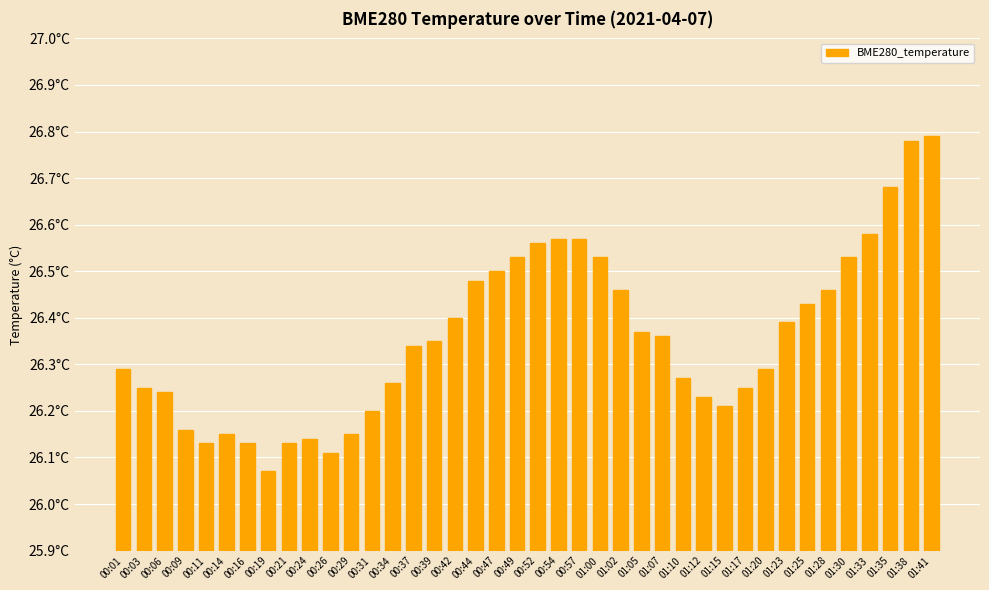

Rank the categories by value from highest to lowest.

01:41, 01:38, 01:35, 01:33, 00:54, 00:57, 00:52, 00:49, 01:00, 01:30, 00:47, 00:44, 01:02, 01:28, 01:25, 00:42, 01:23, 01:05, 01:07, 00:39, 00:37, 00:01, 01:20, 01:10, 00:34, 00:03, 01:17, 00:06, 01:12, 01:15, 00:31, 00:09, 00:14, 00:29, 00:24, 00:11, 00:16, 00:21, 00:26, 00:19